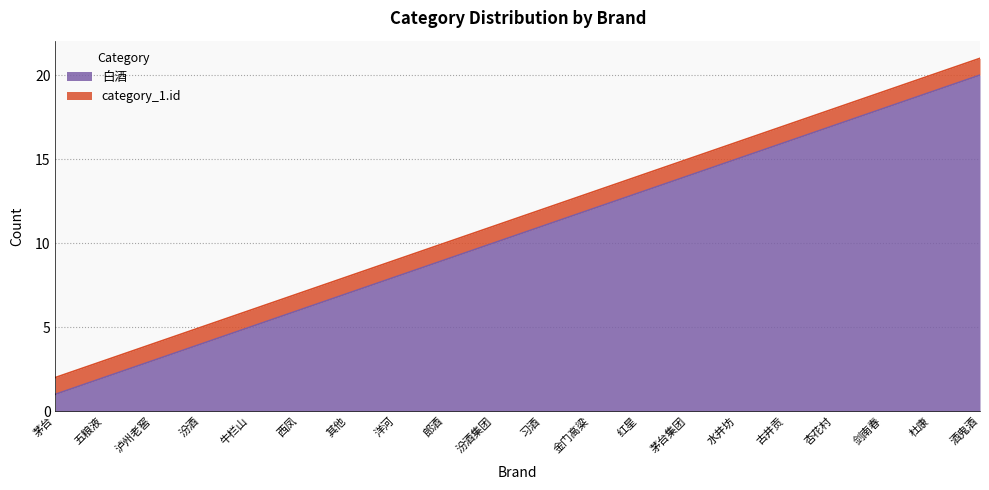

What is the ratio of the value at 杜康 to the value at 汾酒集团?

1.9